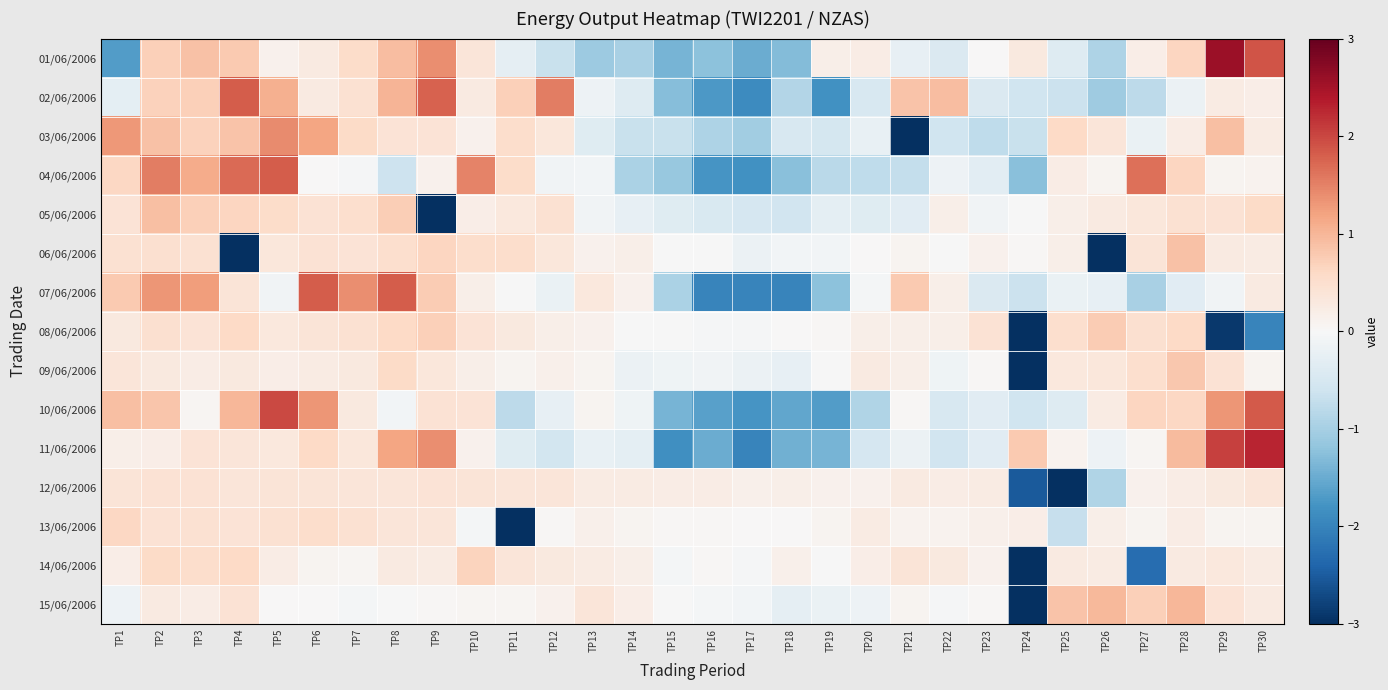

Reading left to right, what are all the values shown in this chart?

01/06/2006: TP1=-1.7	TP2=0.7	TP3=0.9	TP4=0.8	TP5=0.1	TP6=0.3	TP7=0.5	TP8=0.9	TP9=1.4	TP10=0.4	TP11=-0.3	TP12=-0.7	TP13=-1.1	TP14=-1.0	TP15=-1.4	TP16=-1.2	TP17=-1.5	TP18=-1.3	TP19=0.2	TP20=0.2	TP21=-0.2	TP22=-0.4	TP23=0.0	TP24=0.3	TP25=-0.4	TP26=-0.9	TP27=0.2	TP28=0.7	TP29=2.6	TP30=1.9
02/06/2006: TP1=-0.3	TP2=0.7	TP3=0.7	TP4=1.8	TP5=1.1	TP6=0.3	TP7=0.5	TP8=1.0	TP9=1.8	TP10=0.3	TP11=0.7	TP12=1.5	TP13=-0.2	TP14=-0.4	TP15=-1.3	TP16=-1.7	TP17=-1.9	TP18=-0.9	TP19=-1.8	TP20=-0.5	TP21=0.8	TP22=0.9	TP23=-0.4	TP24=-0.6	TP25=-0.6	TP26=-1.1	TP27=-0.8	TP28=-0.2	TP29=0.3	TP30=0.2
03/06/2006: TP1=1.3	TP2=0.9	TP3=0.7	TP4=0.9	TP5=1.4	TP6=1.2	TP7=0.6	TP8=0.4	TP9=0.4	TP10=0.1	TP11=0.5	TP12=0.3	TP13=-0.4	TP14=-0.7	TP15=-0.7	TP16=-0.9	TP17=-1.0	TP18=-0.5	TP19=-0.5	TP20=-0.2	TP21=-3.9	TP22=-0.6	TP23=-0.8	TP24=-0.7	TP25=0.6	TP26=0.4	TP27=-0.2	TP28=0.2	TP29=0.9	TP30=0.3
04/06/2006: TP1=0.6	TP2=1.5	TP3=1.1	TP4=1.7	TP5=1.8	TP6=0.0	TP7=-0.0	TP8=-0.6	TP9=0.1	TP10=1.5	TP11=0.6	TP12=-0.1	TP13=-0.1	TP14=-0.9	TP15=-1.1	TP16=-1.8	TP17=-1.8	TP18=-1.3	TP19=-0.8	TP20=-0.8	TP21=-0.7	TP22=-0.1	TP23=-0.3	TP24=-1.3	TP25=0.2	TP26=0.1	TP27=1.6	TP28=0.7	TP29=0.1	TP30=0.1
05/06/2006: TP1=0.4	TP2=0.9	TP3=0.7	TP4=0.6	TP5=0.5	TP6=0.4	TP7=0.5	TP8=0.7	TP9=-4.9	TP10=0.2	TP11=0.3	TP12=0.4	TP13=-0.1	TP14=-0.2	TP15=-0.4	TP16=-0.5	TP17=-0.5	TP18=-0.6	TP19=-0.3	TP20=-0.4	TP21=-0.3	TP22=0.2	TP23=-0.1	TP24=-0.0	TP25=0.2	TP26=0.3	TP27=0.3	TP28=0.5	TP29=0.4	TP30=0.6
06/06/2006: TP1=0.5	TP2=0.5	TP3=0.5	TP4=-3.2	TP5=0.3	TP6=0.4	TP7=0.4	TP8=0.5	TP9=0.6	TP10=0.5	TP11=0.5	TP12=0.3	TP13=0.1	TP14=0.2	TP15=-0.0	TP16=-0.0	TP17=-0.2	TP18=-0.1	TP19=-0.1	TP20=0.0	TP21=0.1	TP22=-0.0	TP23=0.1	TP24=0.0	TP25=0.2	TP26=-4.0	TP27=0.4	TP28=0.9	TP29=0.3	TP30=0.3
07/06/2006: TP1=0.8	TP2=1.3	TP3=1.2	TP4=0.4	TP5=-0.1	TP6=1.8	TP7=1.4	TP8=1.8	TP9=0.8	TP10=0.2	TP11=-0.0	TP12=-0.2	TP13=0.3	TP14=0.1	TP15=-1.0	TP16=-2.0	TP17=-2.0	TP18=-2.0	TP19=-1.2	TP20=-0.1	TP21=0.8	TP22=0.2	TP23=-0.4	TP24=-0.6	TP25=-0.2	TP26=-0.2	TP27=-1.0	TP28=-0.3	TP29=-0.1	TP30=0.3
08/06/2006: TP1=0.3	TP2=0.5	TP3=0.4	TP4=0.6	TP5=0.3	TP6=0.4	TP7=0.5	TP8=0.6	TP9=0.7	TP10=0.4	TP11=0.3	TP12=0.2	TP13=0.1	TP14=-0.0	TP15=-0.0	TP16=-0.0	TP17=-0.0	TP18=0.0	TP19=0.0	TP20=0.2	TP21=0.2	TP22=0.2	TP23=0.4	TP24=-3.7	TP25=0.5	TP26=0.8	TP27=0.5	TP28=0.6	TP29=-2.9	TP30=-2.0
09/06/2006: TP1=0.4	TP2=0.3	TP3=0.2	TP4=0.3	TP5=0.2	TP6=0.3	TP7=0.3	TP8=0.6	TP9=0.3	TP10=0.2	TP11=0.1	TP12=0.1	TP13=0.1	TP14=-0.2	TP15=-0.1	TP16=-0.1	TP17=-0.2	TP18=-0.3	TP19=-0.0	TP20=0.3	TP21=0.2	TP22=-0.1	TP23=0.0	TP24=-5.2	TP25=0.3	TP26=0.3	TP27=0.5	TP28=0.8	TP29=0.4	TP30=0.1
10/06/2006: TP1=0.9	TP2=0.8	TP3=0.0	TP4=1.0	TP5=2.0	TP6=1.3	TP7=0.3	TP8=-0.1	TP9=0.4	TP10=0.4	TP11=-0.8	TP12=-0.2	TP13=0.1	TP14=-0.1	TP15=-1.4	TP16=-1.6	TP17=-1.8	TP18=-1.6	TP19=-1.7	TP20=-0.9	TP21=0.0	TP22=-0.5	TP23=-0.3	TP24=-0.6	TP25=-0.4	TP26=0.2	TP27=0.6	TP28=0.6	TP29=1.3	TP30=1.8
11/06/2006: TP1=0.2	TP2=0.2	TP3=0.4	TP4=0.4	TP5=0.3	TP6=0.6	TP7=0.3	TP8=1.2	TP9=1.4	TP10=0.1	TP11=-0.4	TP12=-0.5	TP13=-0.2	TP14=-0.3	TP15=-1.8	TP16=-1.5	TP17=-2.0	TP18=-1.4	TP19=-1.4	TP20=-0.5	TP21=-0.2	TP22=-0.6	TP23=-0.3	TP24=0.8	TP25=0.1	TP26=-0.1	TP27=0.1	TP28=0.9	TP29=2.0	TP30=2.3
12/06/2006: TP1=0.4	TP2=0.4	TP3=0.4	TP4=0.4	TP5=0.4	TP6=0.4	TP7=0.4	TP8=0.4	TP9=0.4	TP10=0.4	TP11=0.4	TP12=0.4	TP13=0.2	TP14=0.2	TP15=0.2	TP16=0.2	TP17=0.2	TP18=0.2	TP19=0.1	TP20=0.1	TP21=0.3	TP22=0.2	TP23=0.2	TP24=-2.5	TP25=-4.5	TP26=-0.9	TP27=0.1	TP28=0.2	TP29=0.3	TP30=0.4
13/06/2006: TP1=0.6	TP2=0.4	TP3=0.5	TP4=0.4	TP5=0.5	TP6=0.5	TP7=0.5	TP8=0.4	TP9=0.4	TP10=-0.1	TP11=-5.2	TP12=0.0	TP13=0.2	TP14=0.1	TP15=0.0	TP16=0.0	TP17=0.0	TP18=0.0	TP19=0.1	TP20=0.2	TP21=0.1	TP22=0.1	TP23=0.1	TP24=0.2	TP25=-0.7	TP26=0.2	TP27=0.1	TP28=0.2	TP29=0.1	TP30=0.1
14/06/2006: TP1=0.2	TP2=0.6	TP3=0.5	TP4=0.6	TP5=0.2	TP6=0.1	TP7=0.1	TP8=0.3	TP9=0.2	TP10=0.7	TP11=0.4	TP12=0.3	TP13=0.2	TP14=0.2	TP15=-0.1	TP16=0.0	TP17=-0.0	TP18=0.1	TP19=-0.0	TP20=0.2	TP21=0.4	TP22=0.3	TP23=0.1	TP24=-4.7	TP25=0.3	TP26=0.2	TP27=-2.3	TP28=0.3	TP29=0.3	TP30=0.2
15/06/2006: TP1=-0.2	TP2=0.3	TP3=0.2	TP4=0.4	TP5=0.0	TP6=0.0	TP7=-0.1	TP8=-0.0	TP9=0.0	TP10=0.1	TP11=0.1	TP12=0.1	TP13=0.4	TP14=0.2	TP15=-0.0	TP16=-0.1	TP17=-0.1	TP18=-0.3	TP19=-0.2	TP20=-0.1	TP21=0.1	TP22=-0.0	TP23=0.0	TP24=-5.1	TP25=0.8	TP26=1.0	TP27=0.7	TP28=1.0	TP29=0.4	TP30=0.3